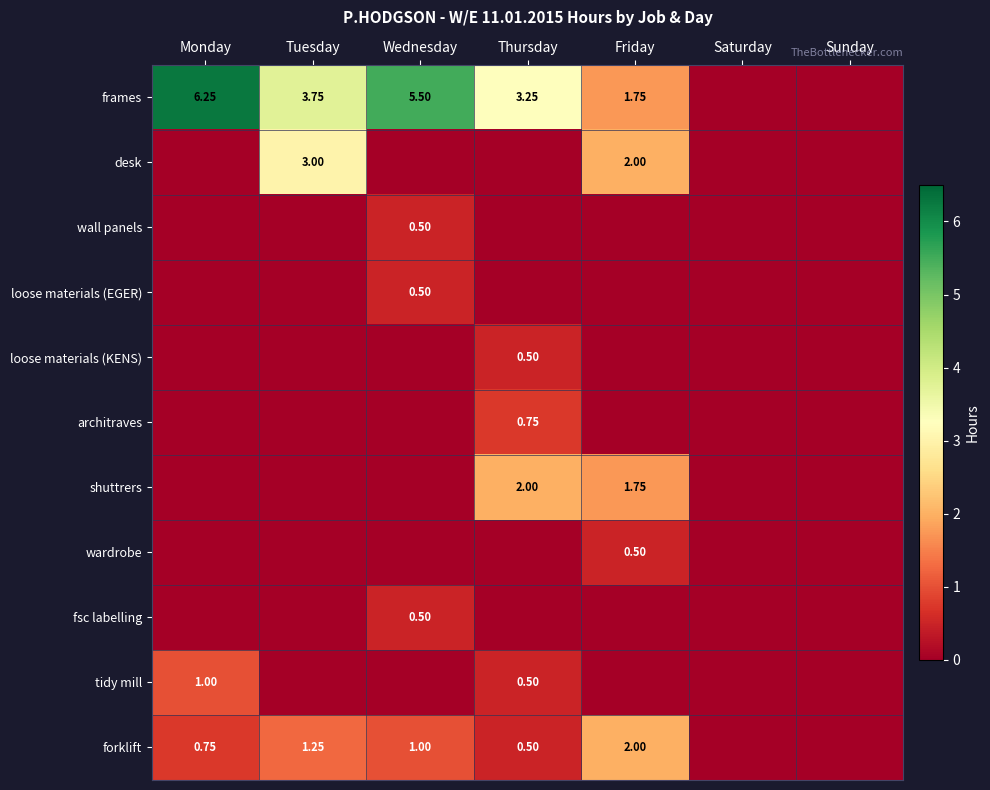

Is the value of loose materials (KENS) at Thursday greater than the value of forklift at Wednesday?

No